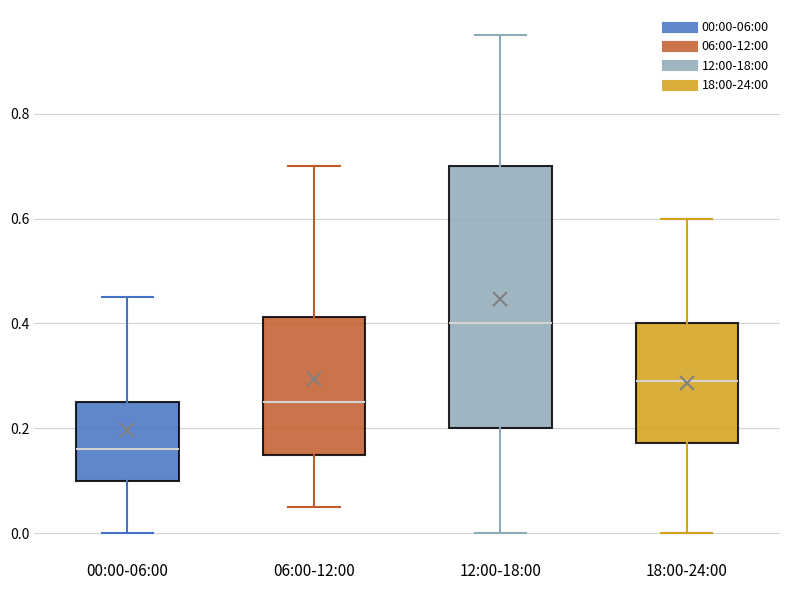

Reading left to right, transcribe this box plot: for each box, give where its median line is, the range the box spans, and where its two whiskers end, as read against the y-axis. The values are not printed on the chart, so give them approximately, as read against the axis.

00:00-06:00: median 0.16, box 0.10 to 0.26, whiskers 0.00 to 0.46
06:00-12:00: median 0.26, box 0.16 to 0.42, whiskers 0.06 to 0.70
12:00-18:00: median 0.40, box 0.20 to 0.70, whiskers 0.00 to 0.96
18:00-24:00: median 0.30, box 0.18 to 0.40, whiskers 0.00 to 0.60